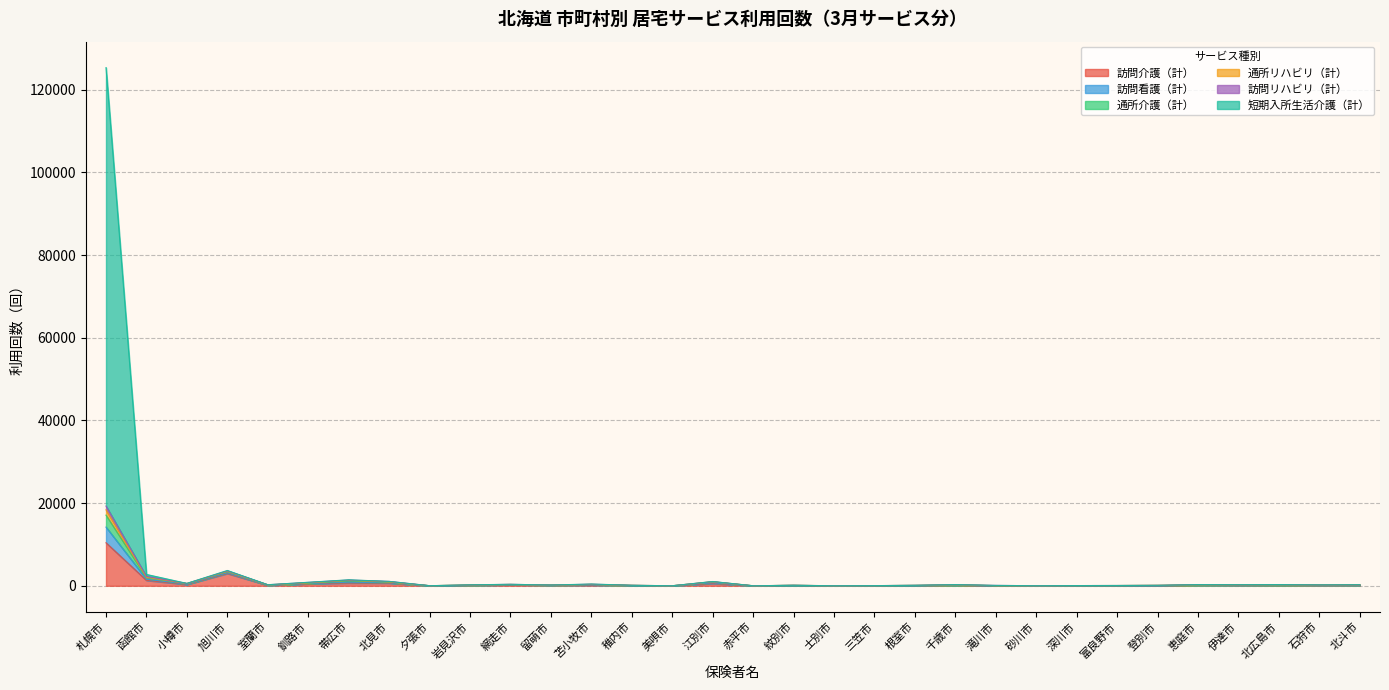

What is the highest value of the 訪問介護（計） series?

10407